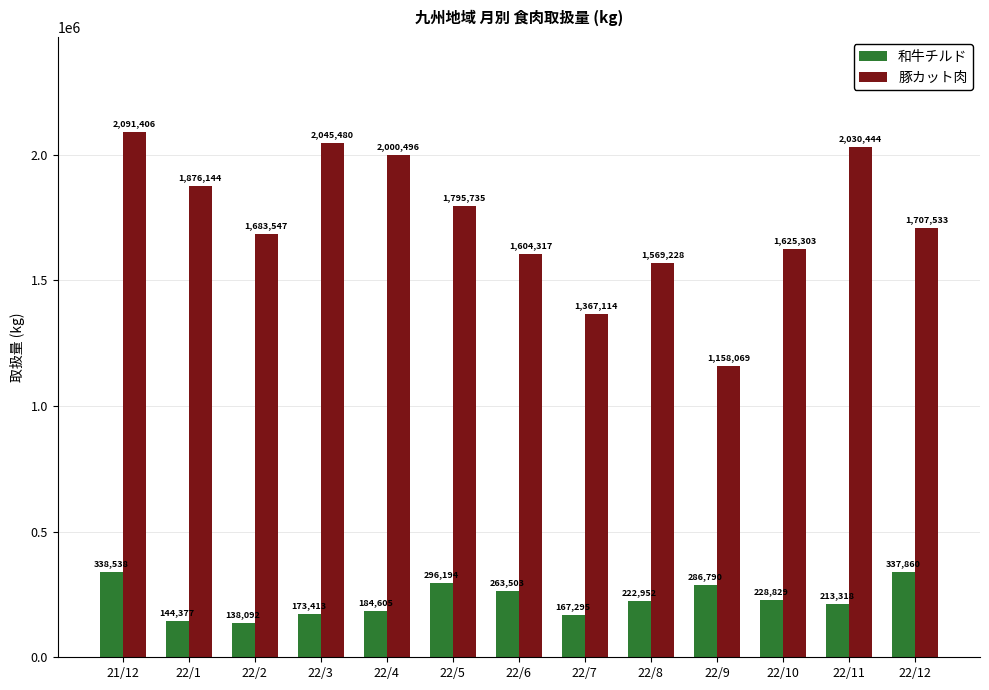

Reading left to right, extract all data points from this chart.

和牛チルド: 21/12=338538	22/1=144377	22/2=138092	22/3=173413	22/4=184605	22/5=296194	22/6=263503	22/7=167295	22/8=222952	22/9=286790	22/10=228829	22/11=213318	22/12=337860
豚カット肉: 21/12=2091406	22/1=1876144	22/2=1683547	22/3=2045480	22/4=2000496	22/5=1795735	22/6=1604317	22/7=1367114	22/8=1569228	22/9=1158069	22/10=1625303	22/11=2030444	22/12=1707533